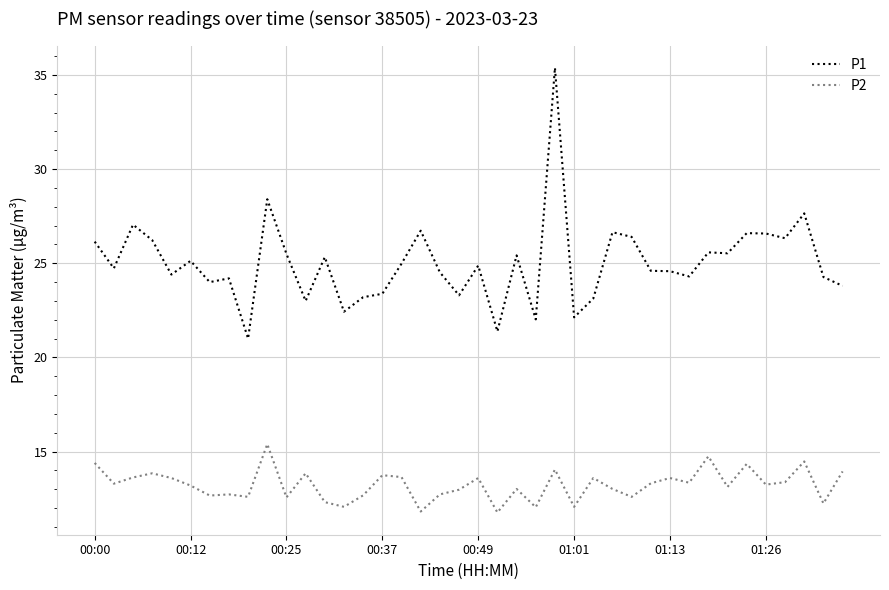

What is the highest value of the P1 series?

35.4